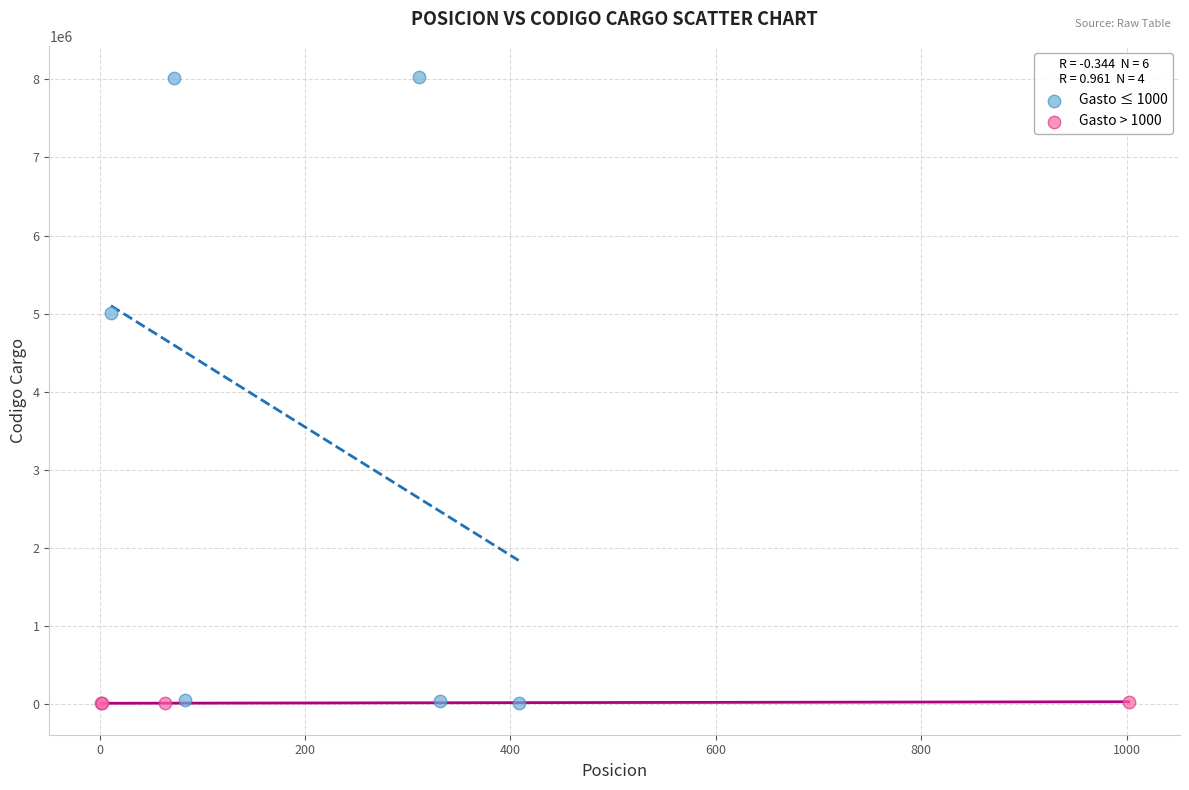

Which series has the largest Y range (max minus min)?

Gasto ≤ 1000